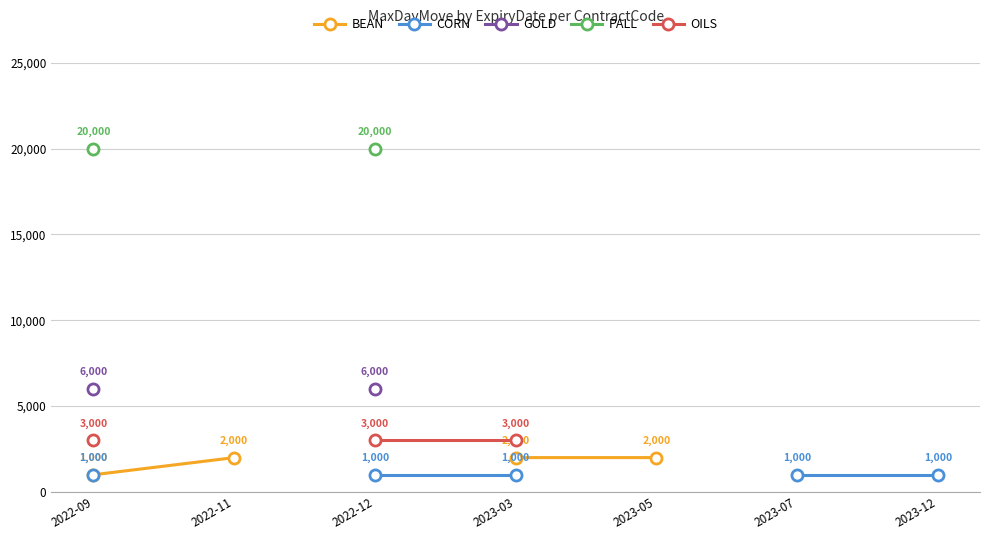

True or false: BEAN has more than 1 points higher than both neighbors.

False